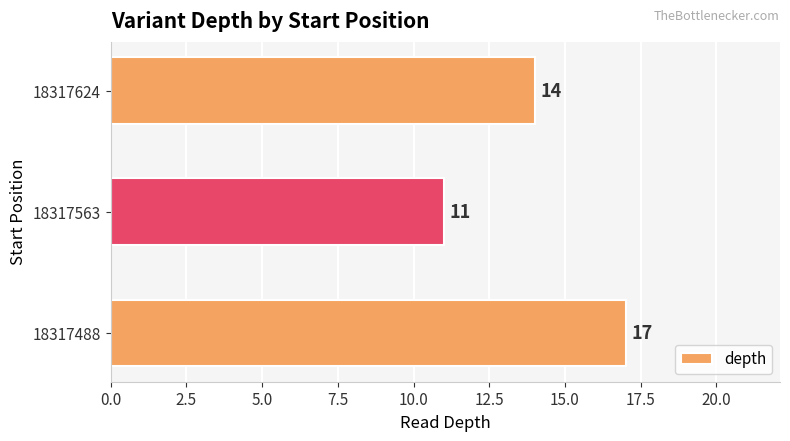

At which category does the chart reach its minimum across all series?

18317563